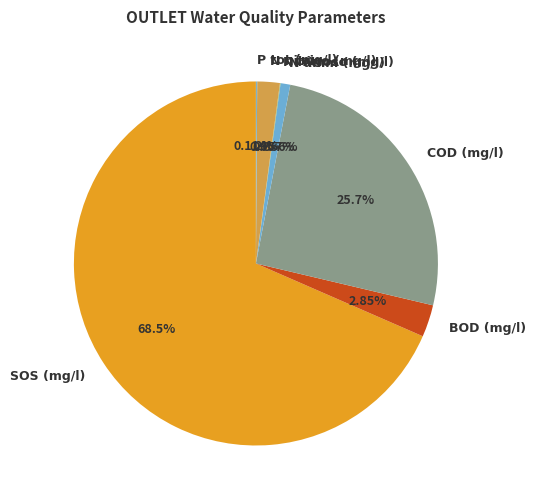

To the nearest percent, what is the difference between the N amm (mg/l) and COD (mg/l) slice percentages?

25%